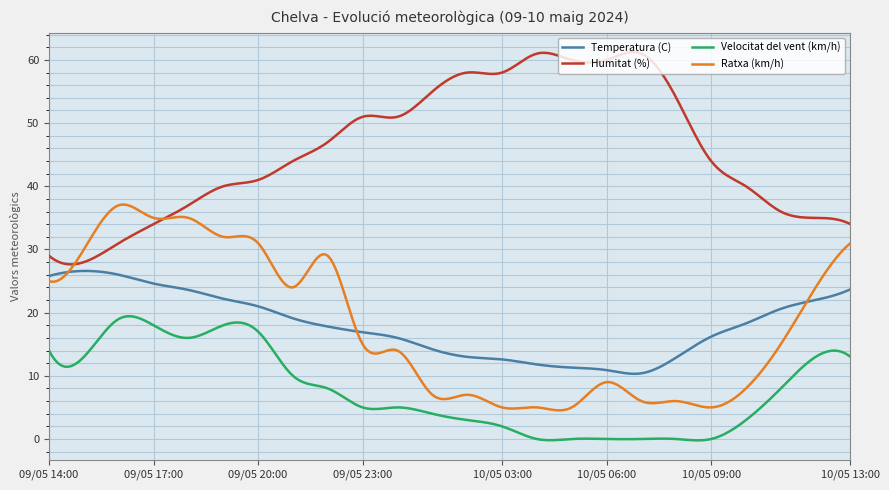

What is the maximum value shown in the chart?

61.3